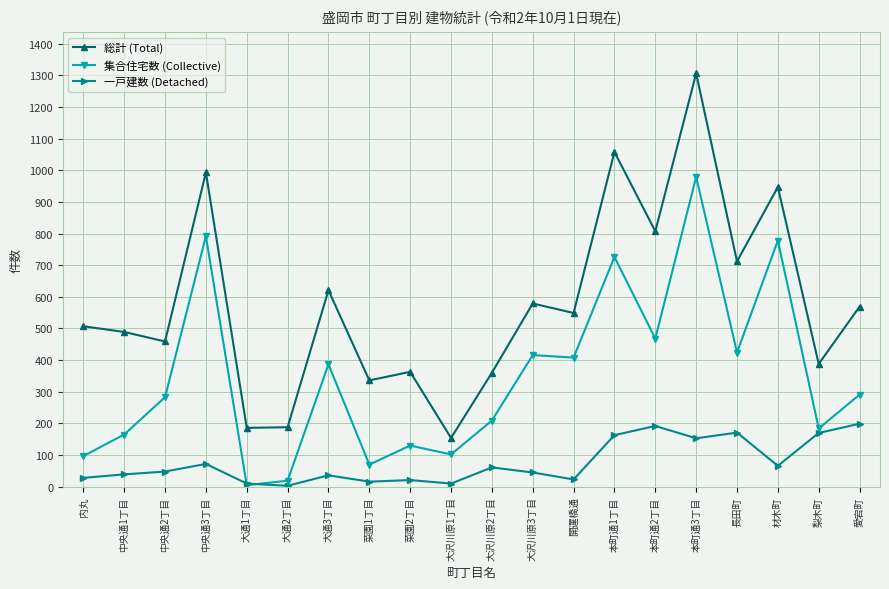

The value of 総計 (Total) at 愛宕町 is 569. True or false?

True